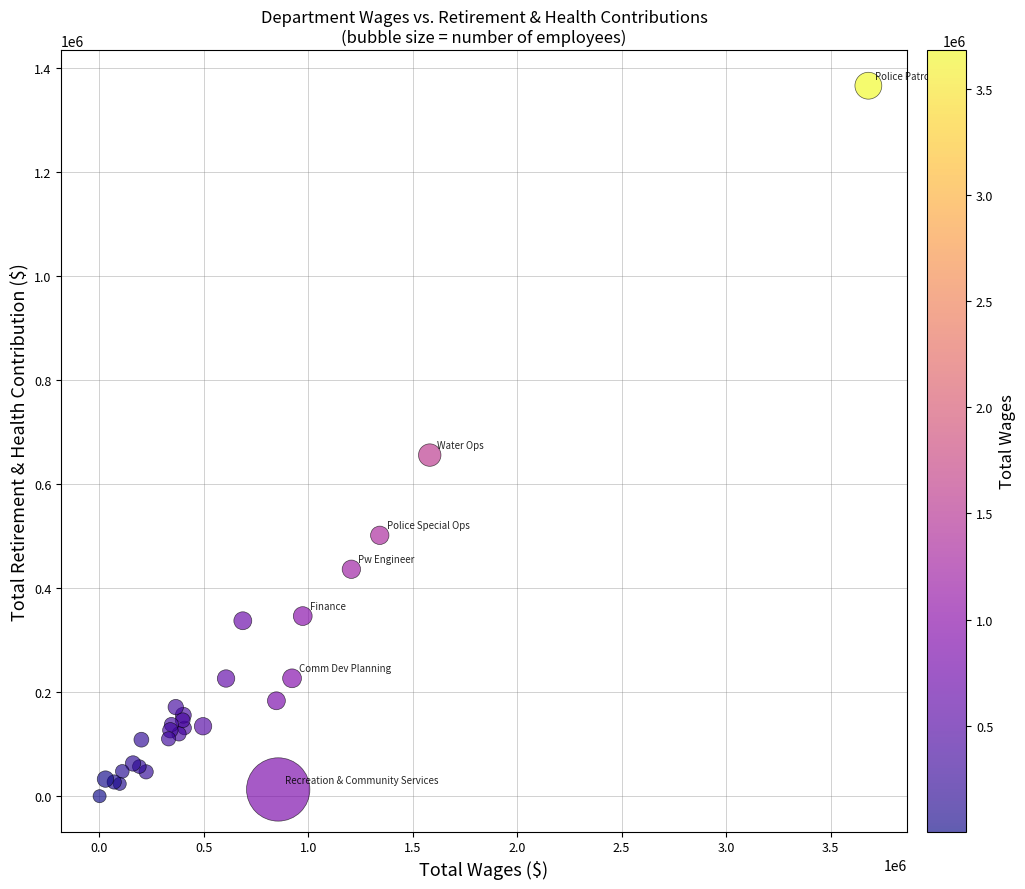

What Y value in the scatter plot is closest to 682984?

655828